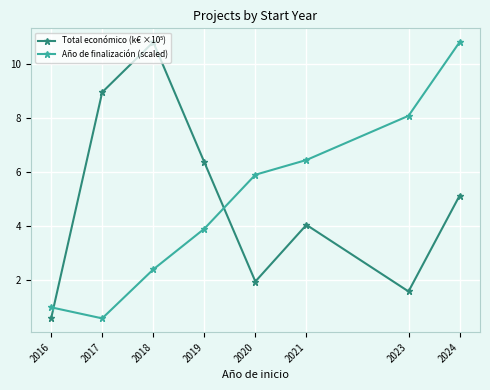

What is the spread (max minus min) of values at 2016?

0.4